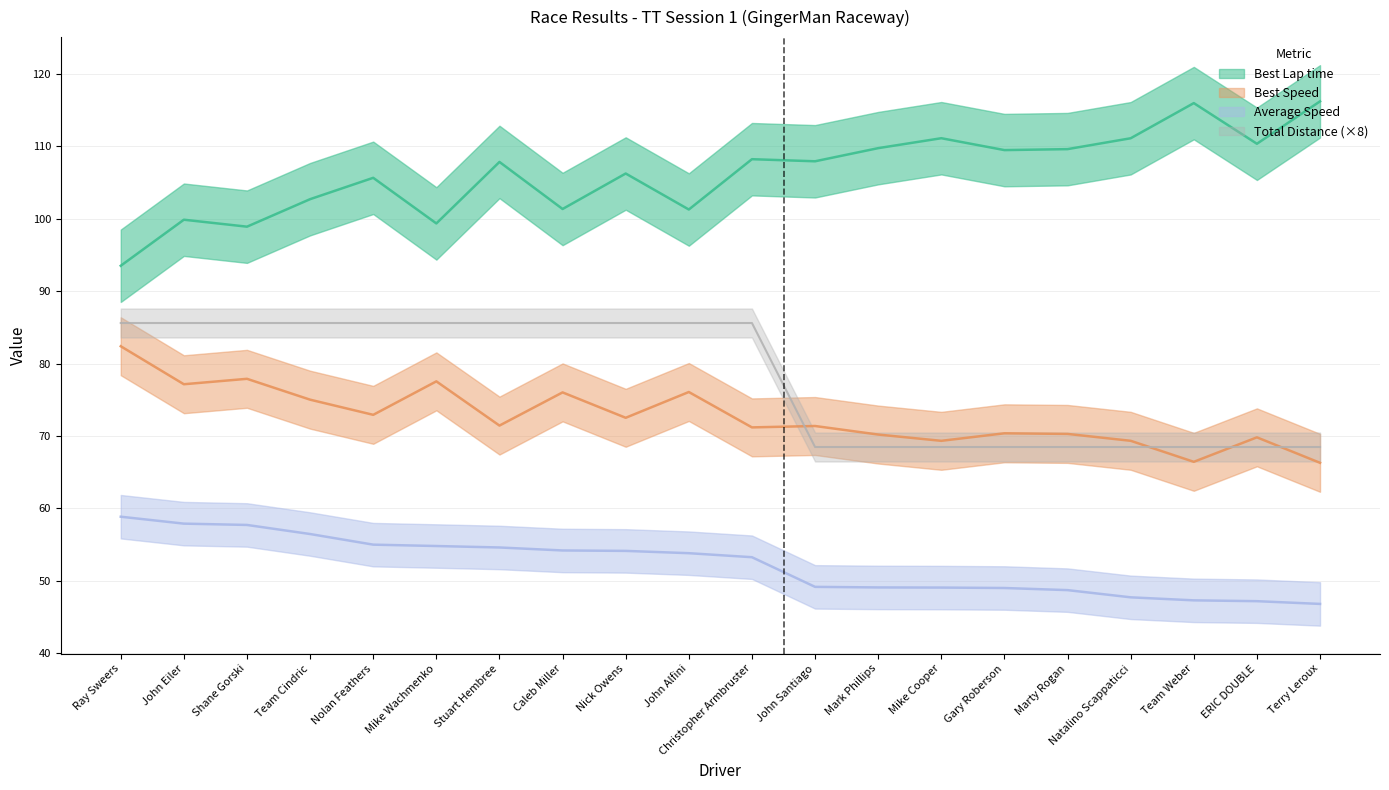

True or false: Total Distance has a value of 68.5 at Terry Leroux.

True